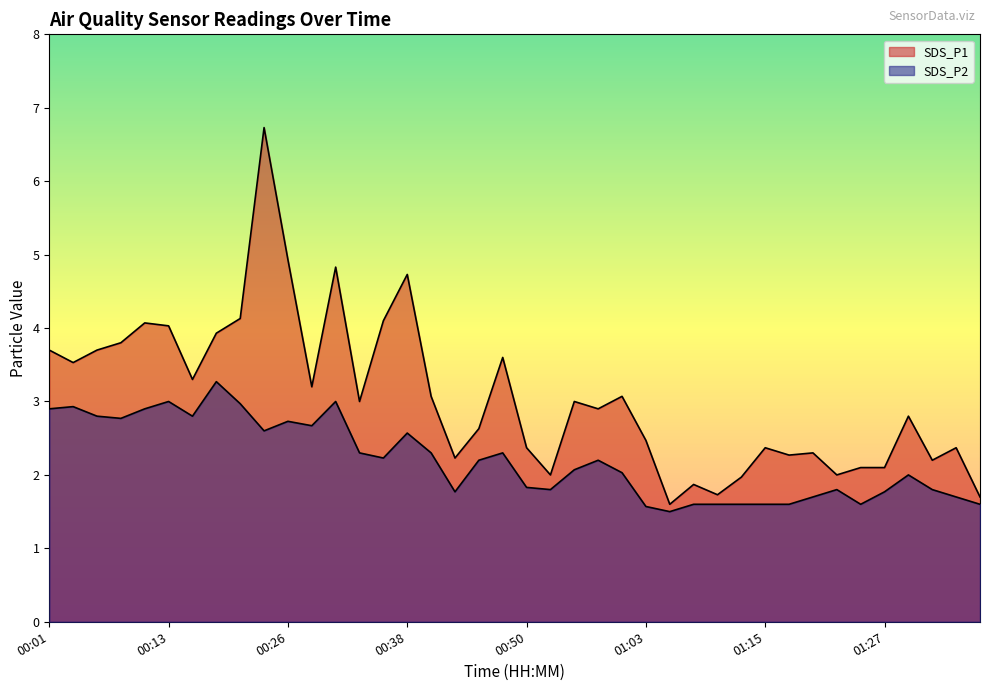

True or false: SDS_P1 and SDS_P2 intersect in this chart.

False